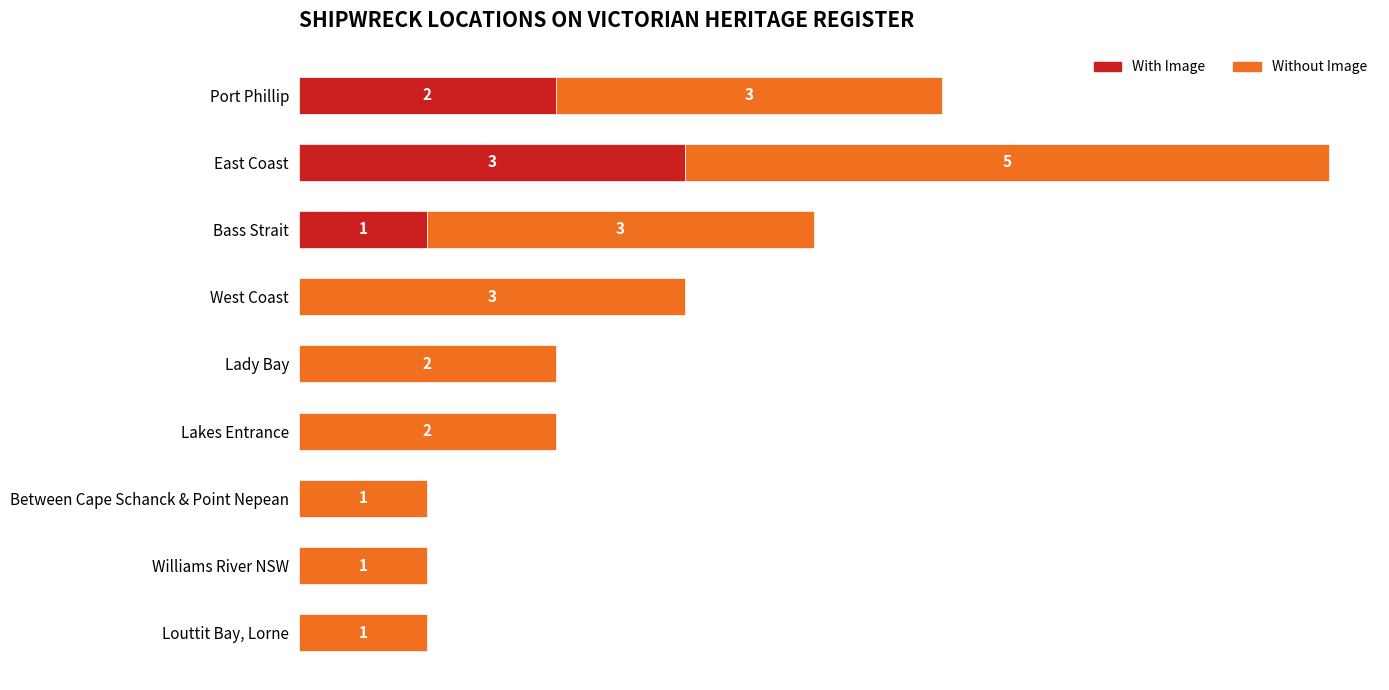

What are all the series names shown in the legend?

With Image, Without Image